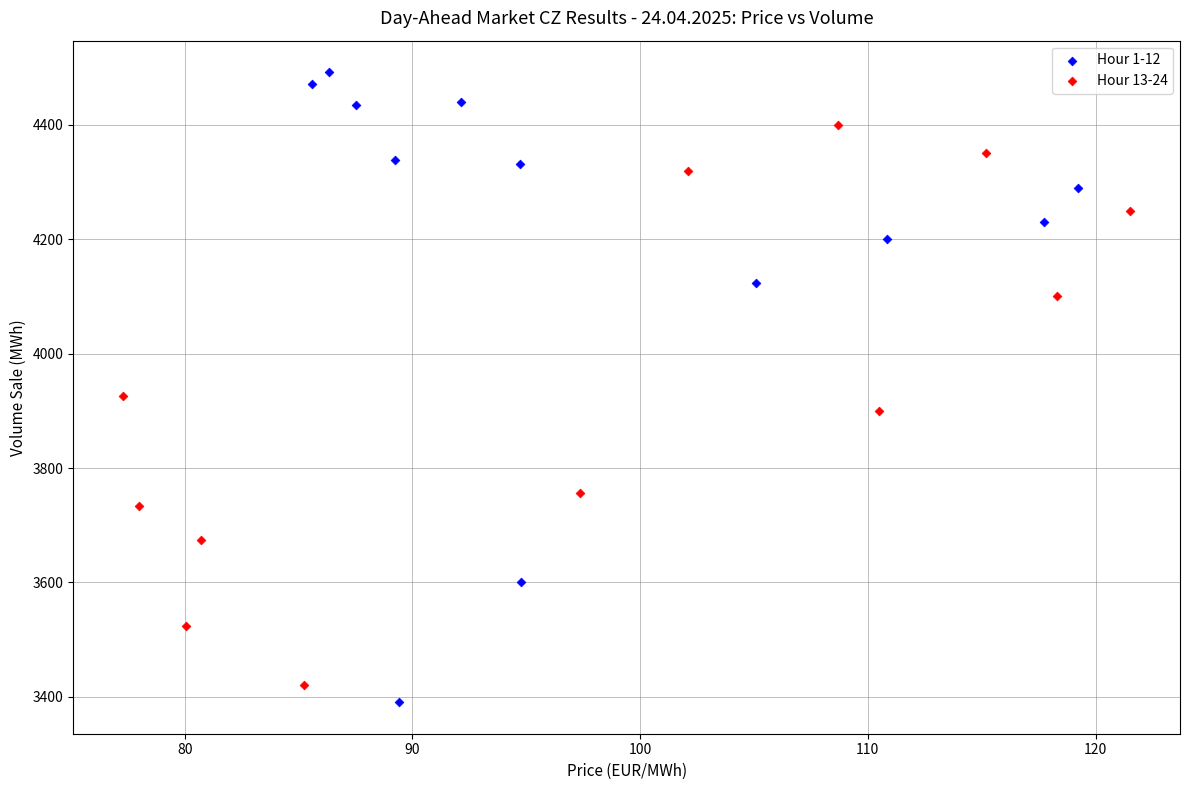

What are all the series names shown in the legend?

Hour 1-12, Hour 13-24